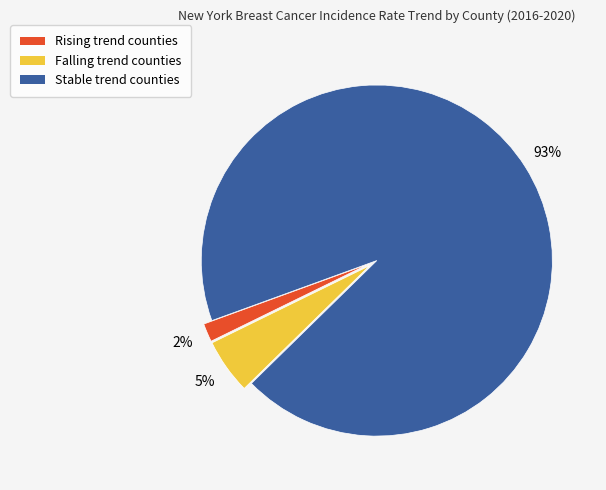

Is it true that Falling trend counties is 5% of the pie?

True